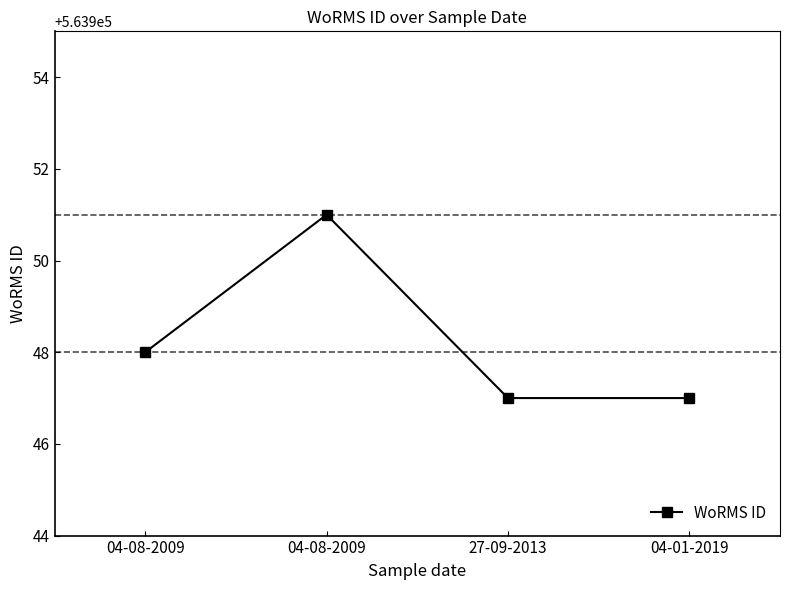

How many data points are less than 563948?

2